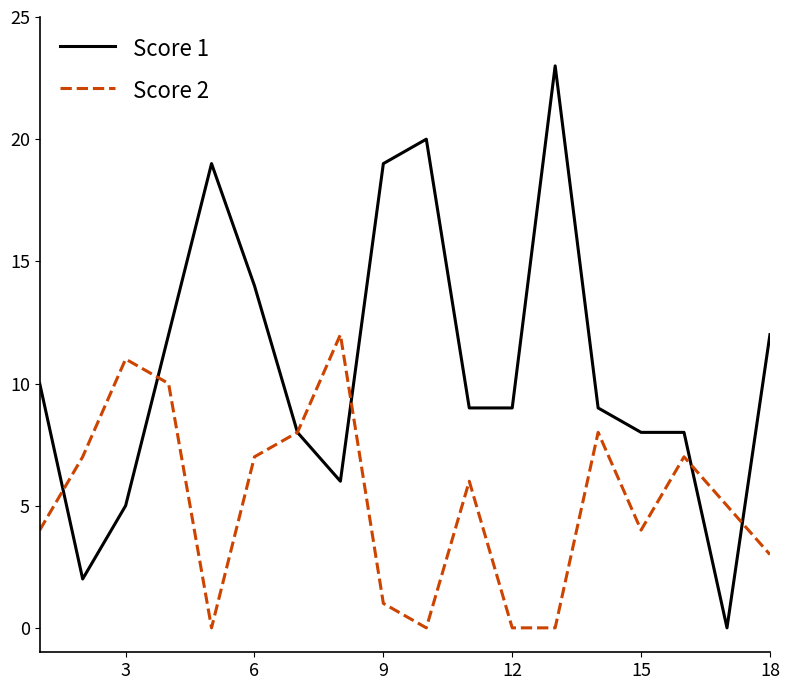

Rank the series by their average value, from highest to lowest.

Score 1, Score 2